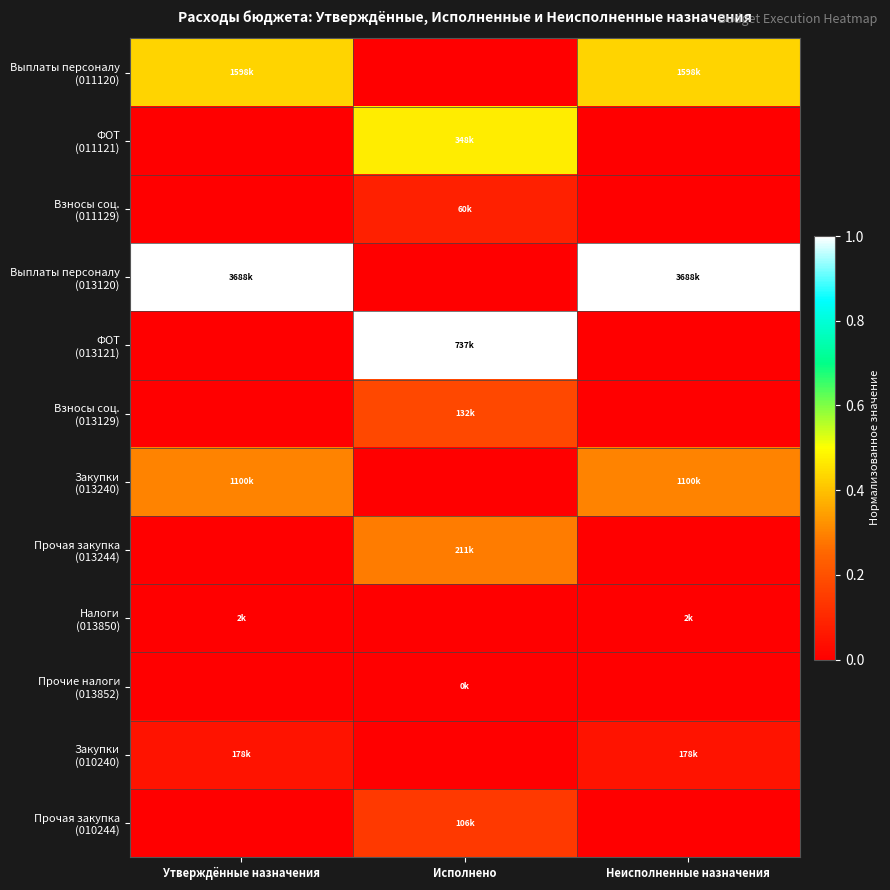

Which has a higher value, Утверждённые назначения or Неисполненные назначения?

Утверждённые назначения